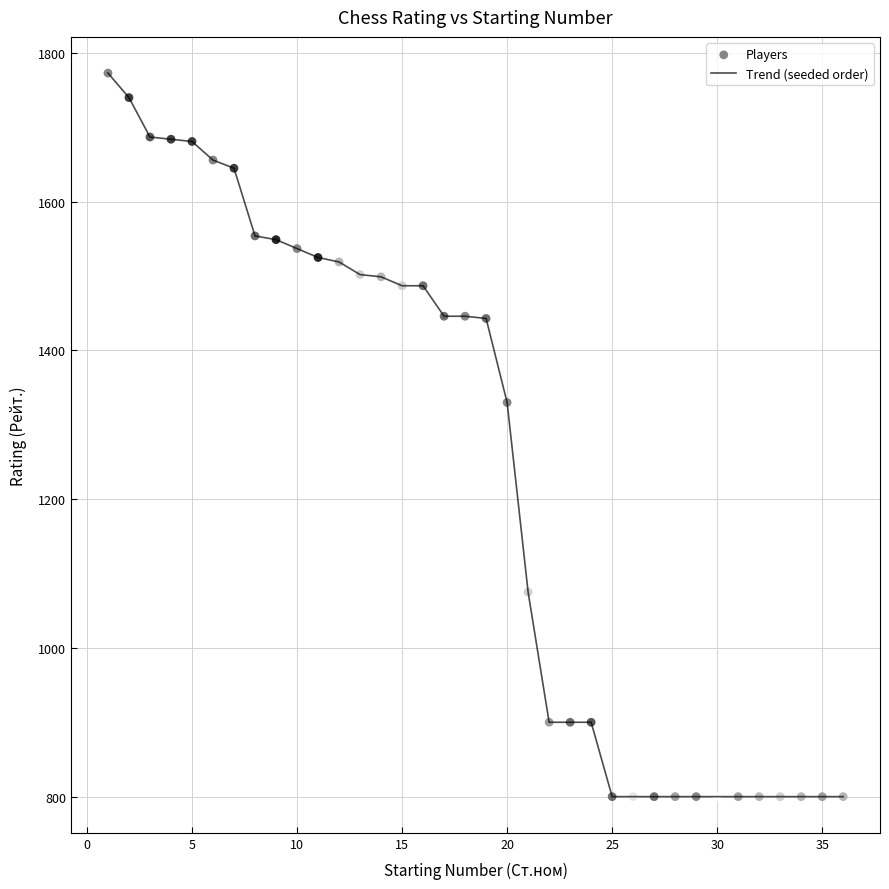

What is the maximum value shown in the chart?

1773